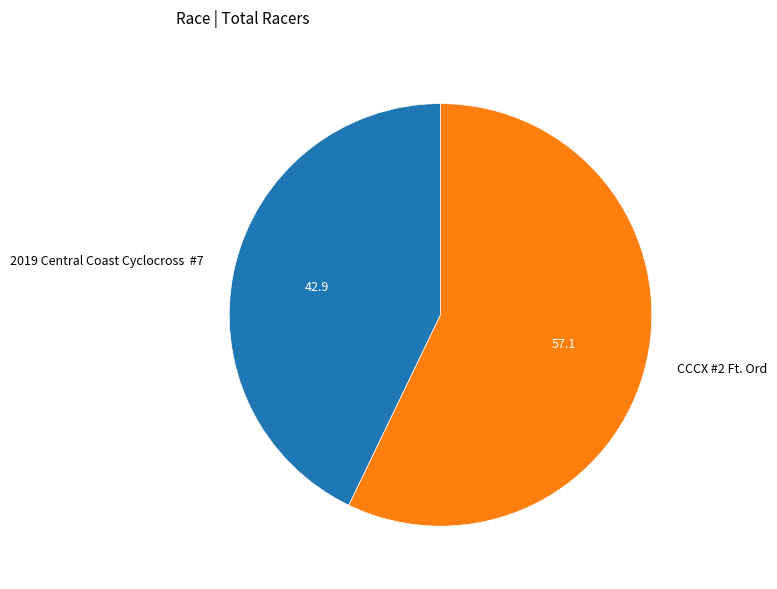

Combined, do CCCX #2 Ft. Ord and 2019 Central Coast Cyclocross #7 account for over 50%?

Yes